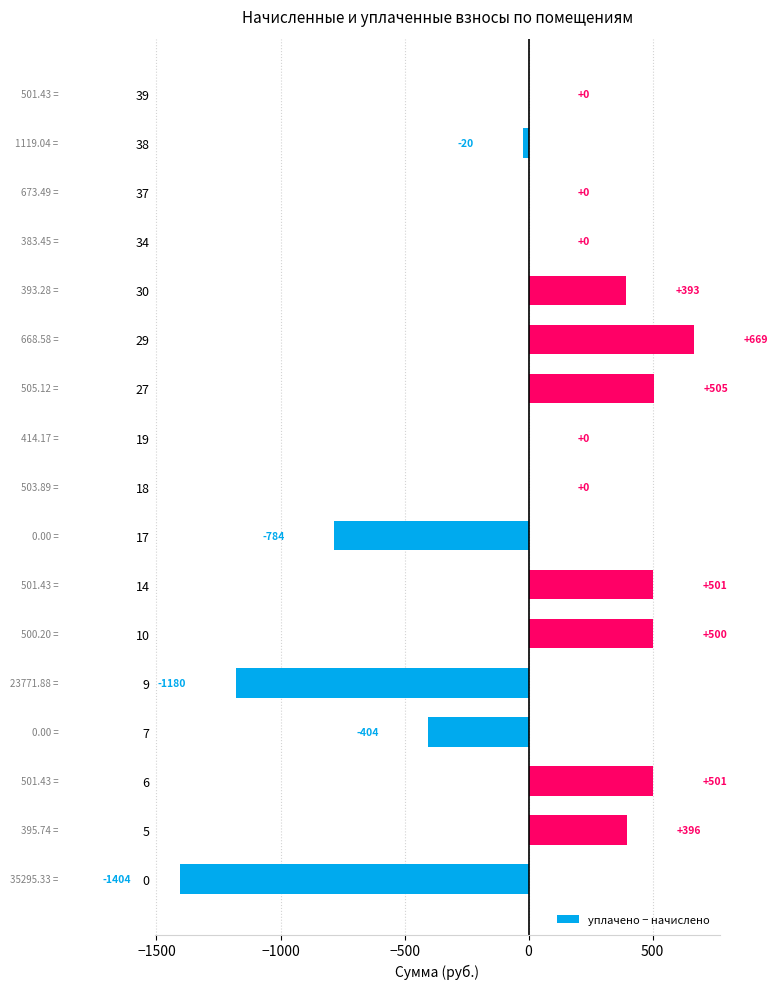

Between 5 and 19, which is larger?

5